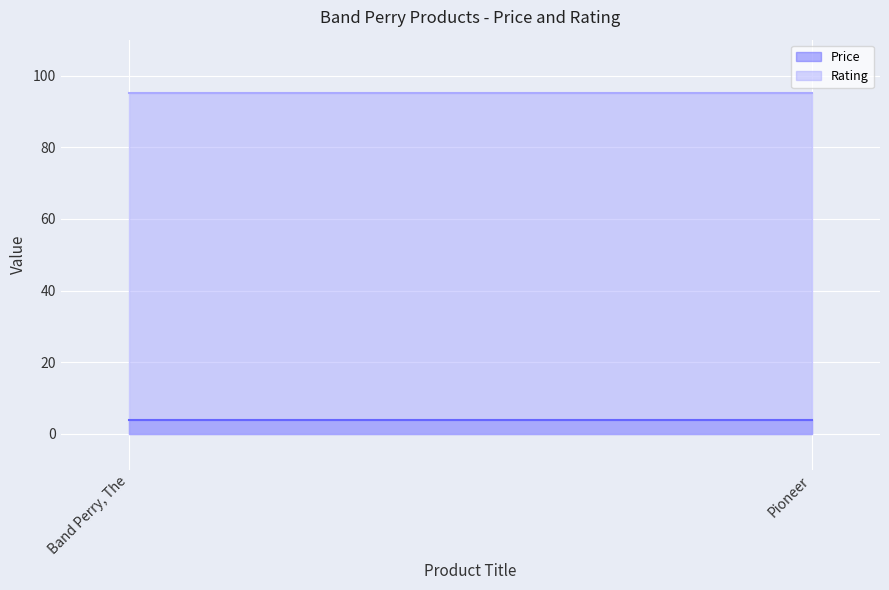

The Price series shows 4.0 at Band Perry, The. True or false?

True